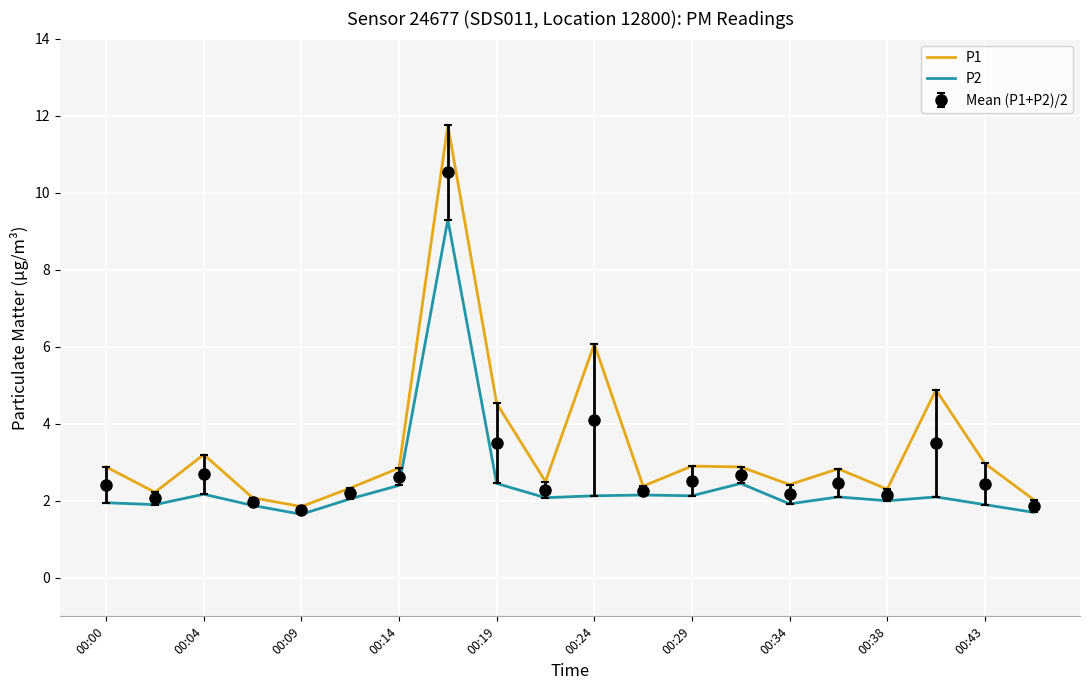

True or false: P2 and P1 intersect in this chart.

False